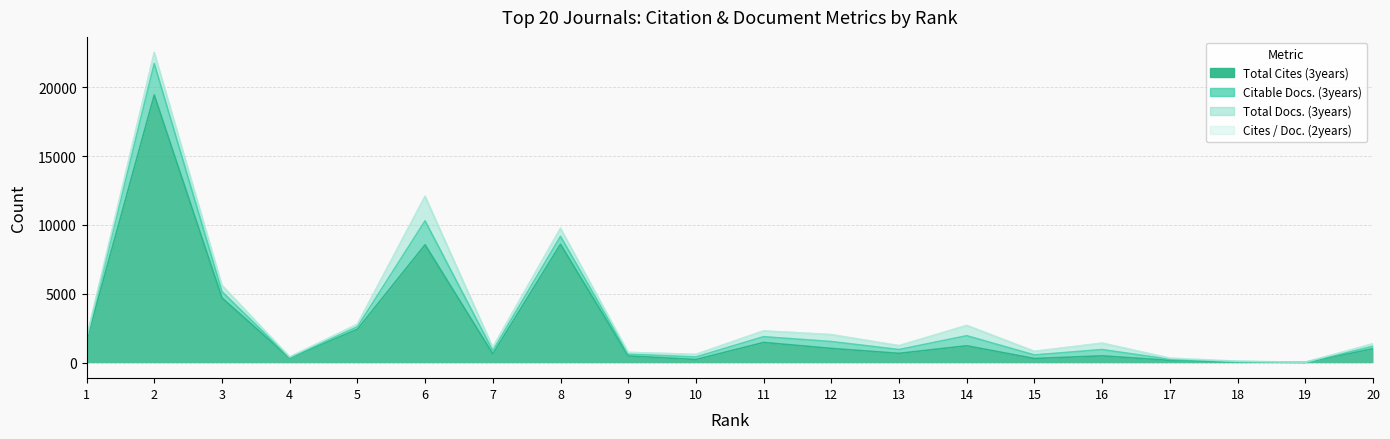

What is the difference between the Citable Docs. (3years) values at 7 and 8?

336